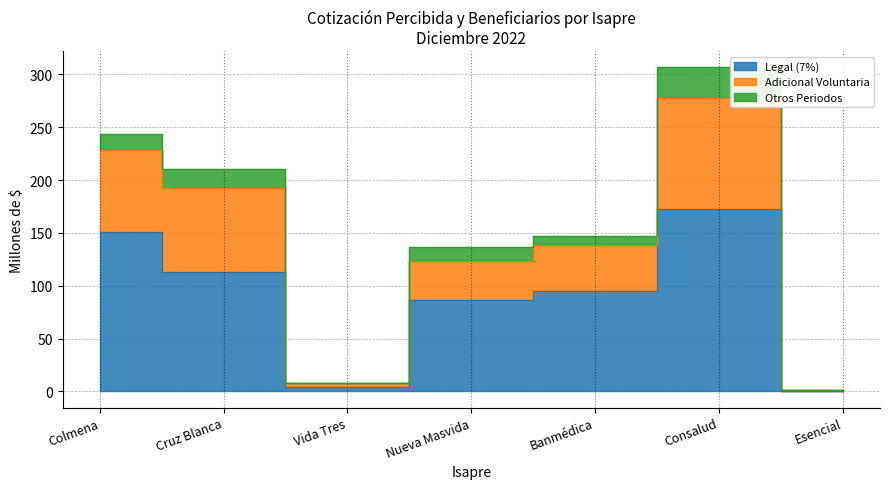

The Legal (7%) series shows 172.1 at Consalud. True or false?

True